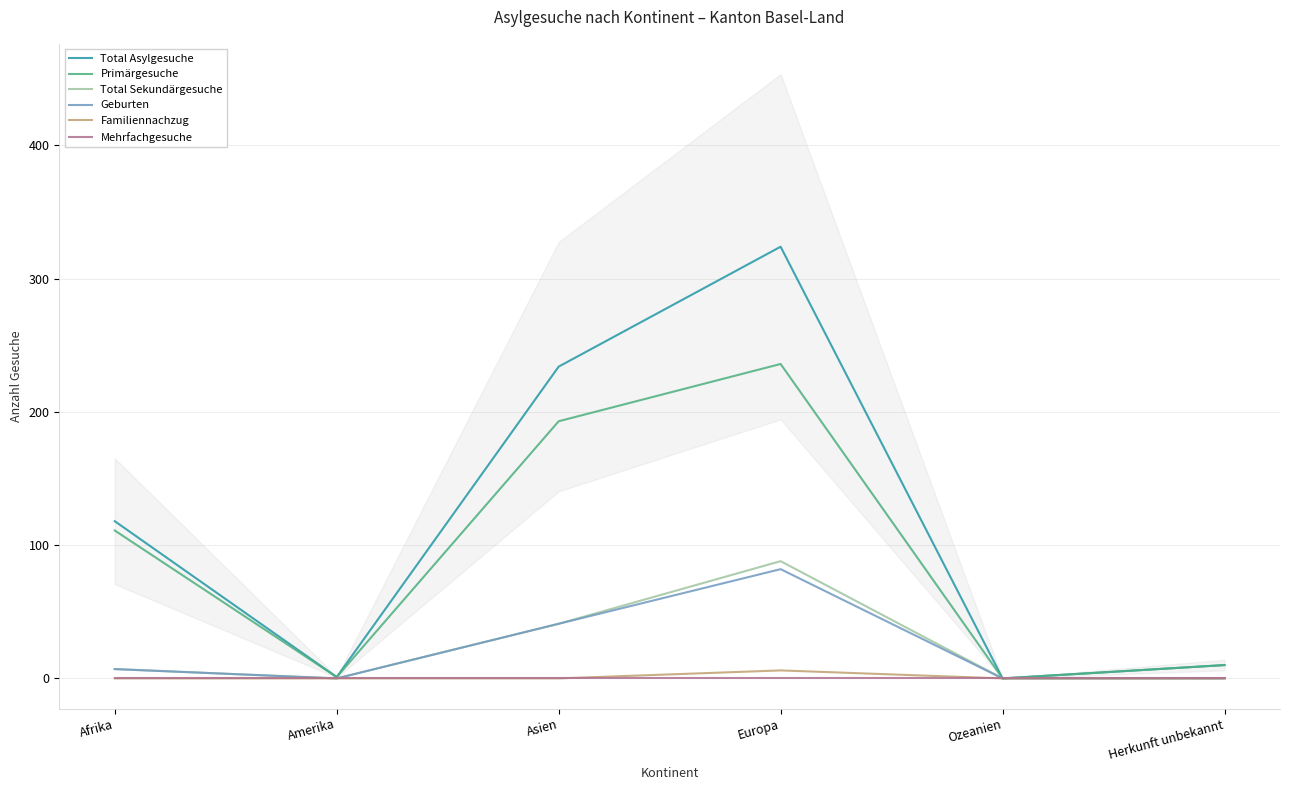

Which category has the highest value across all series?

Europa